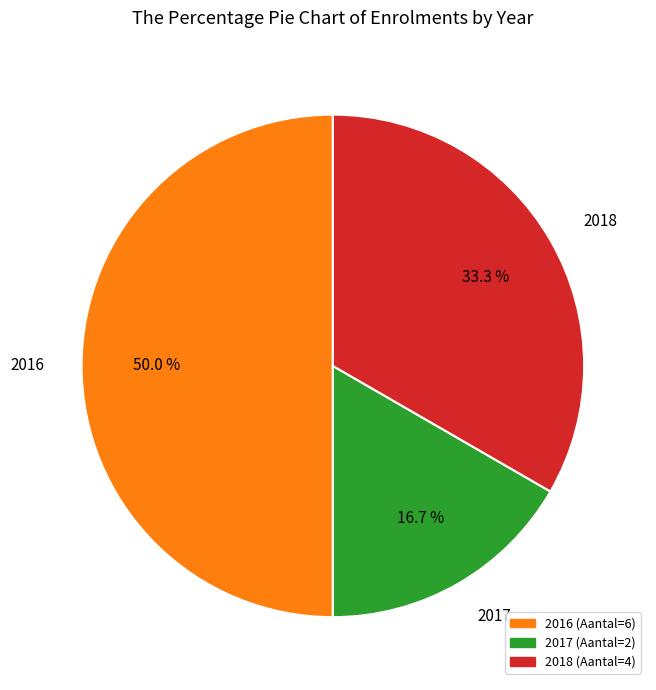

Which has a higher value, 2018 or 2017?

2018